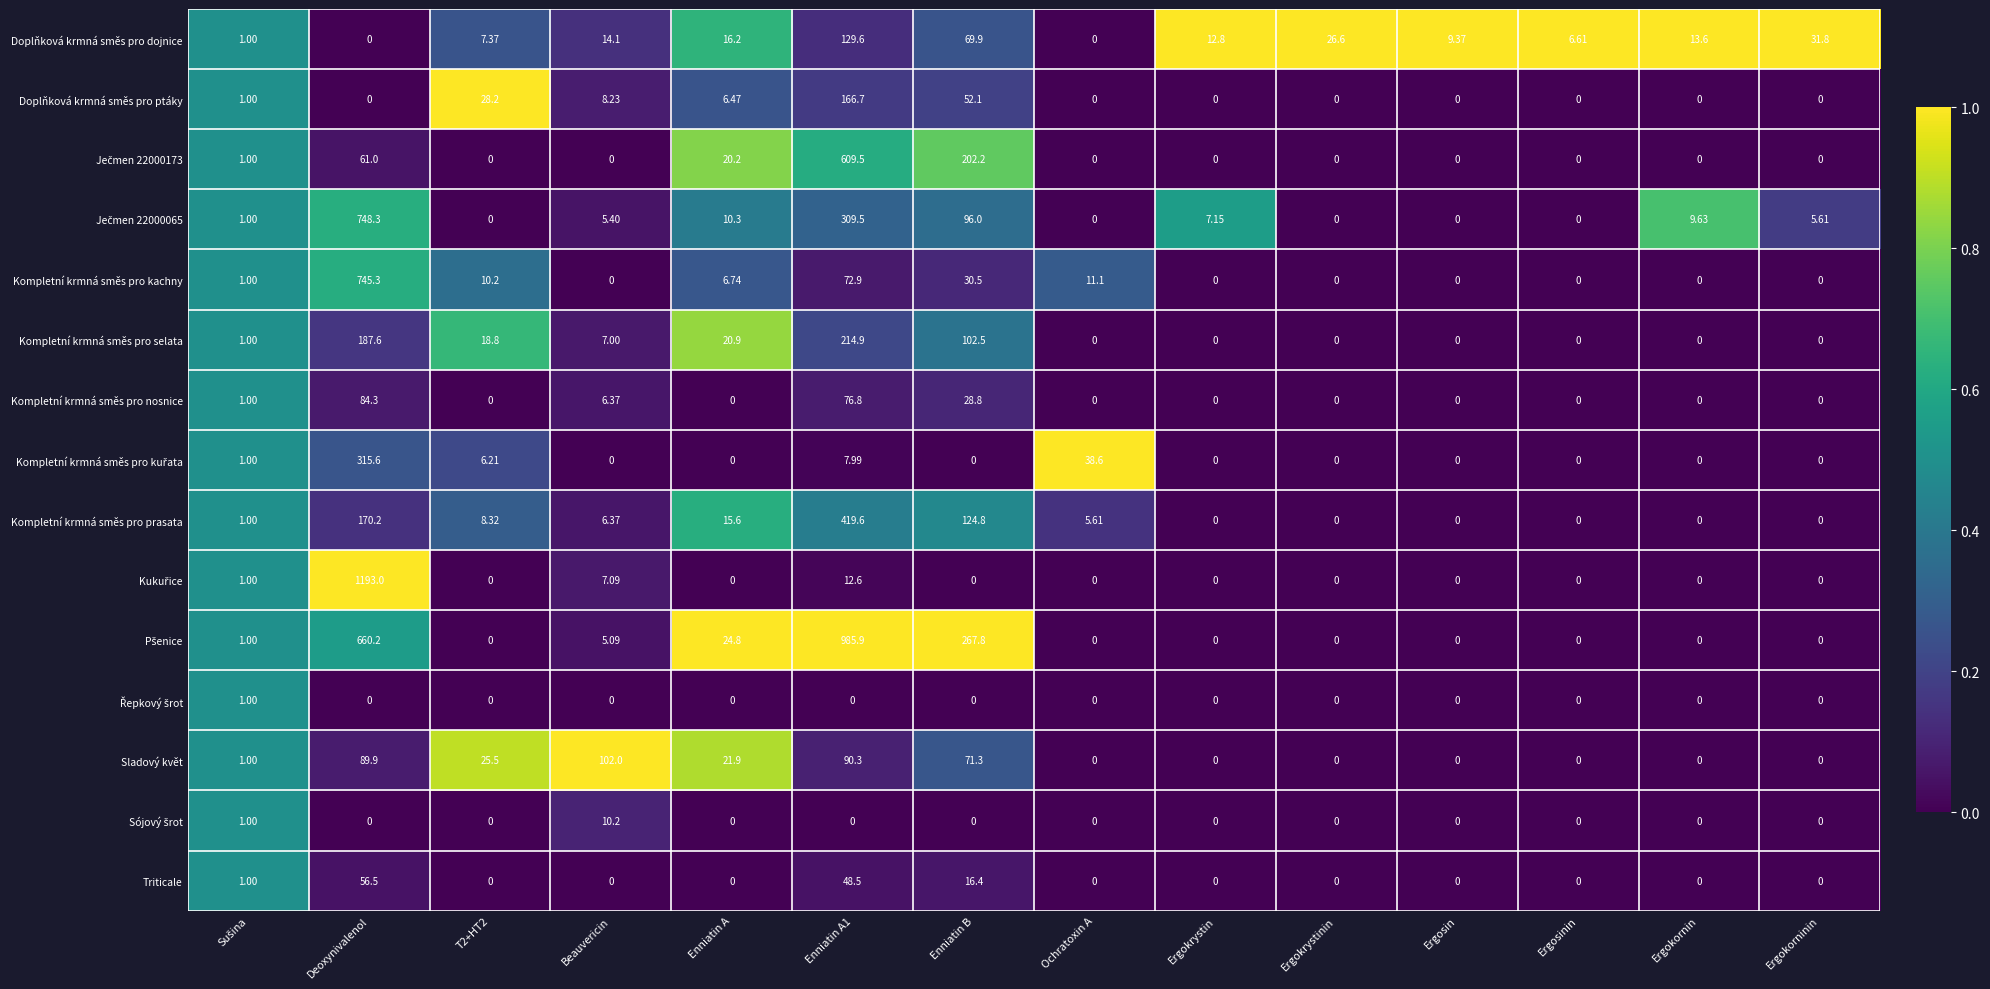

At which category is the sum across all series the highest?

Deoxynivalenol